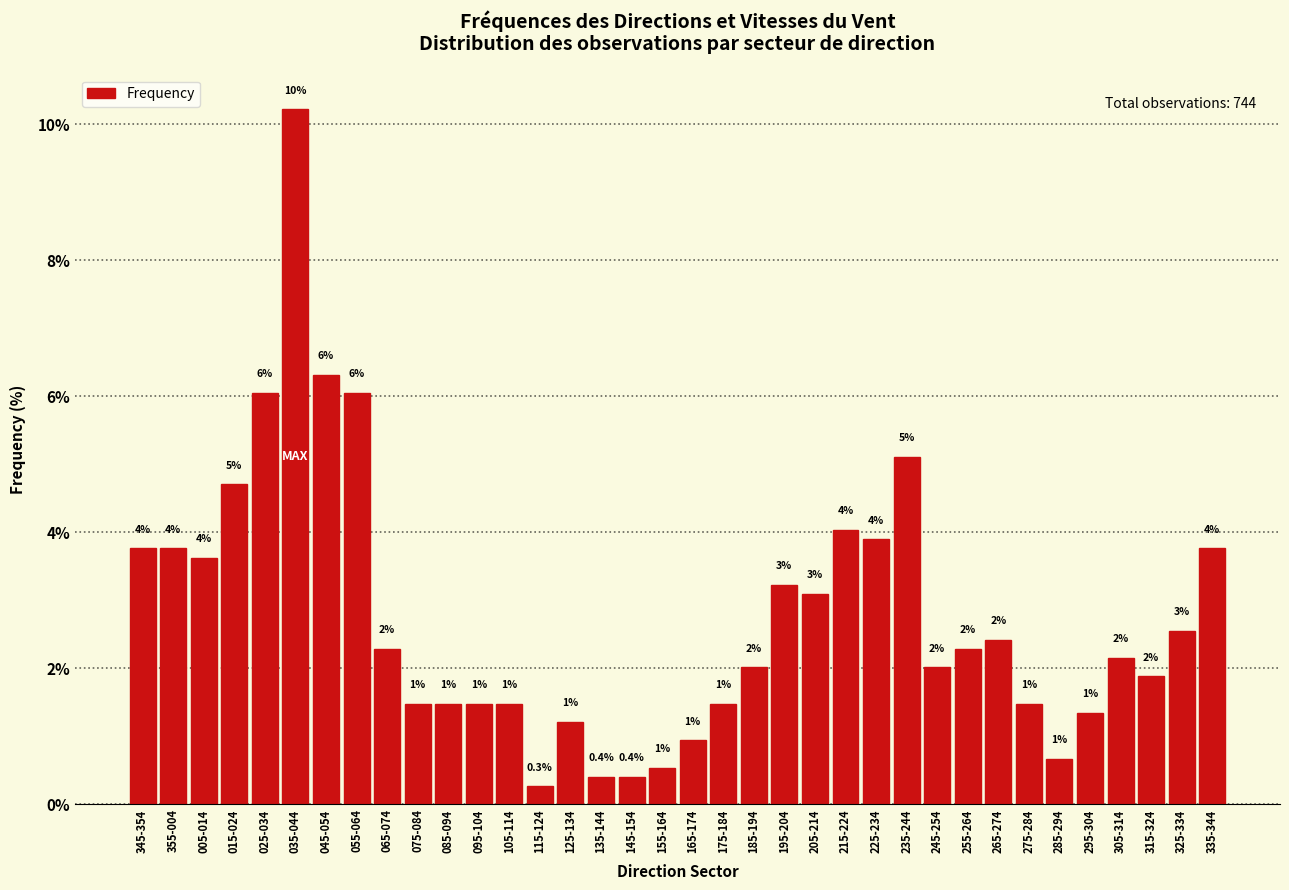

What is the greatest value displayed?

10.2